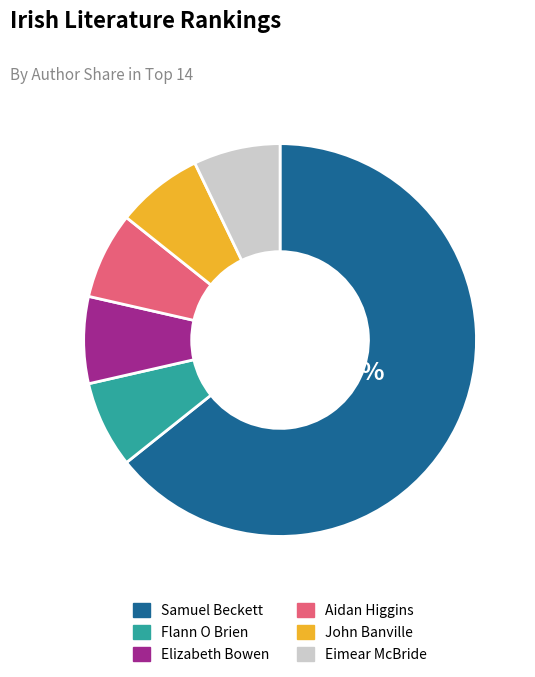

To the nearest percent, what portion does Aidan Higgins represent?

7%